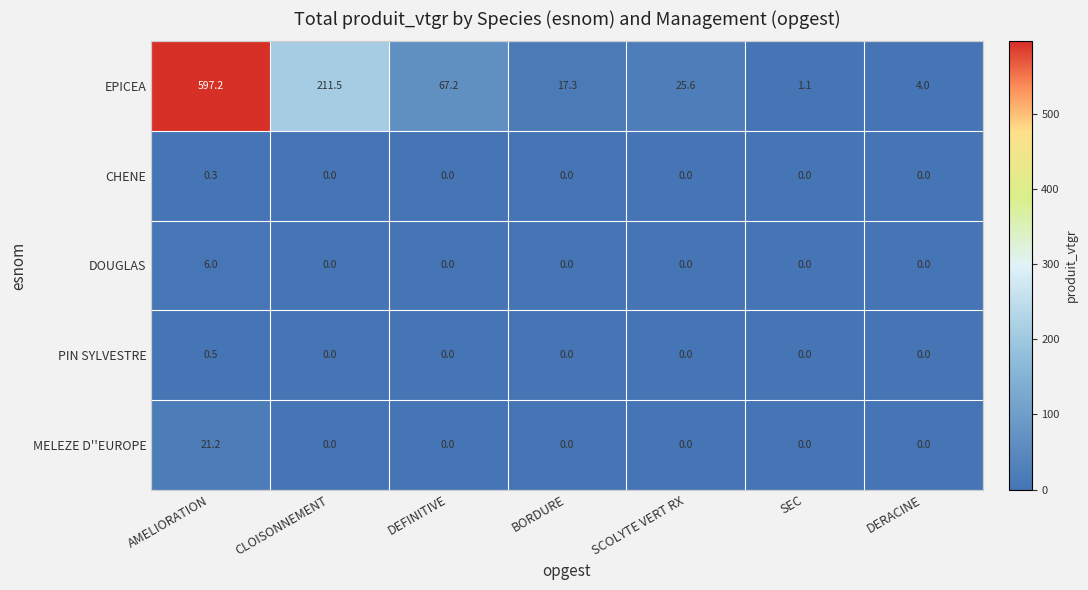

The value of MELEZE D''EUROPE at BORDURE is 0.0. True or false?

True